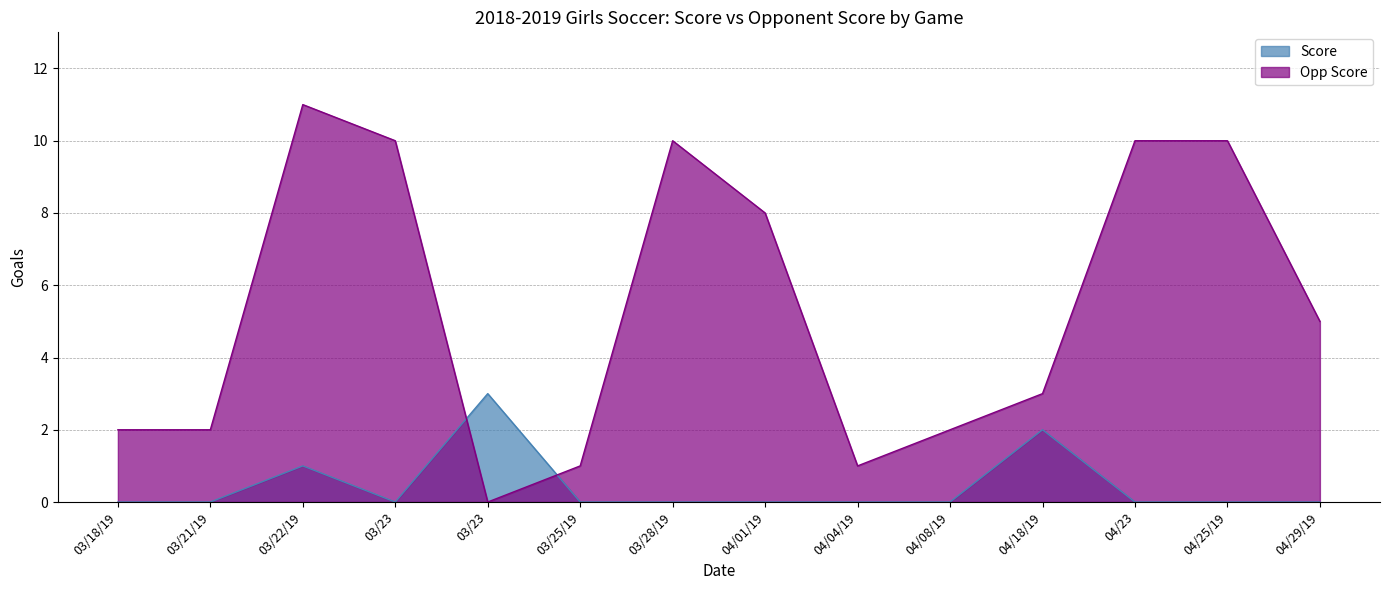

How many positive values does the Score series have?

3